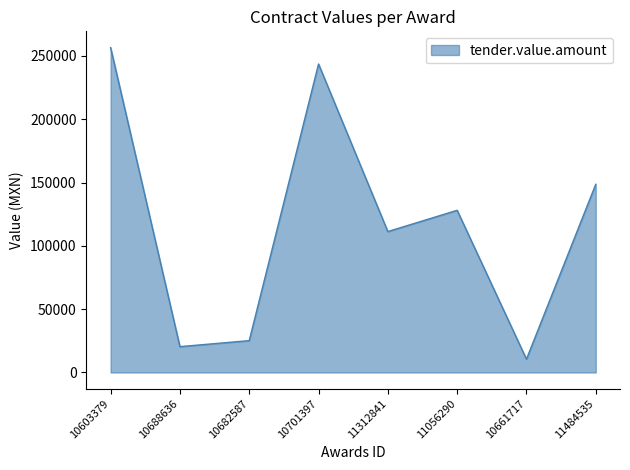

What position from the right is 10661717?

2